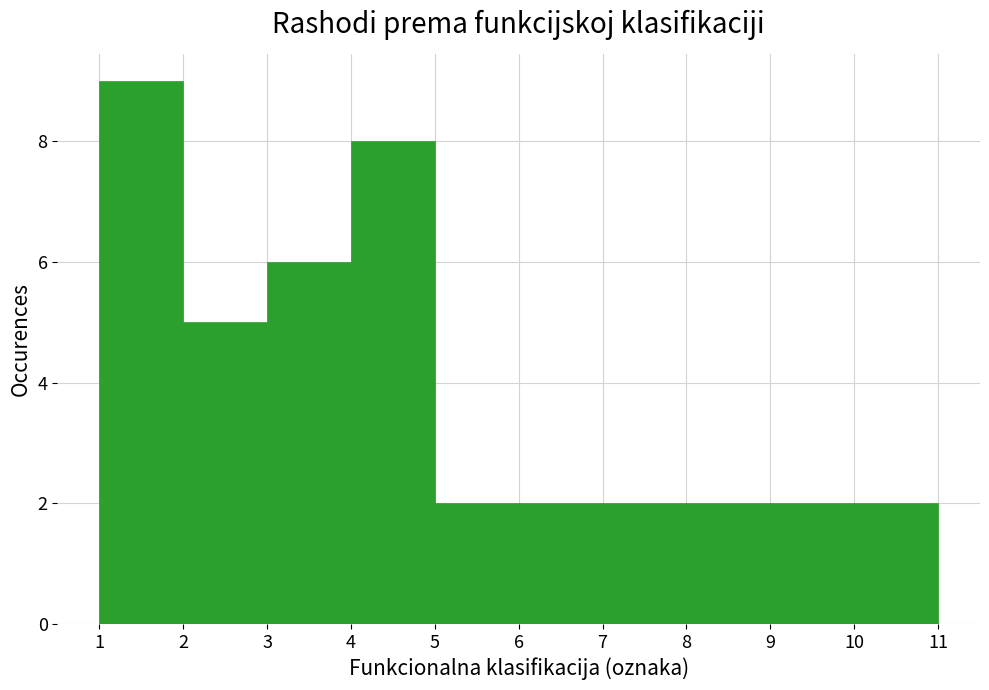

Over which range of the x-axis is the bar tallest?

1 to 2